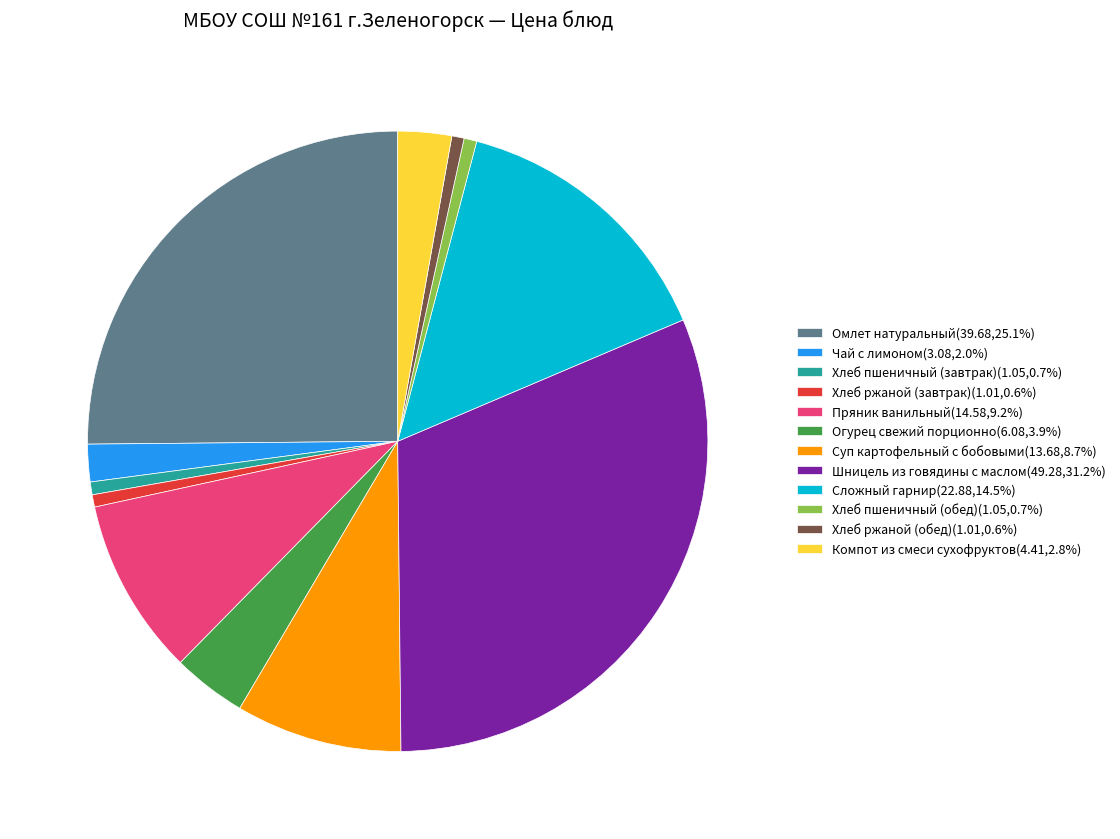

Is there a majority slice in this chart?

No